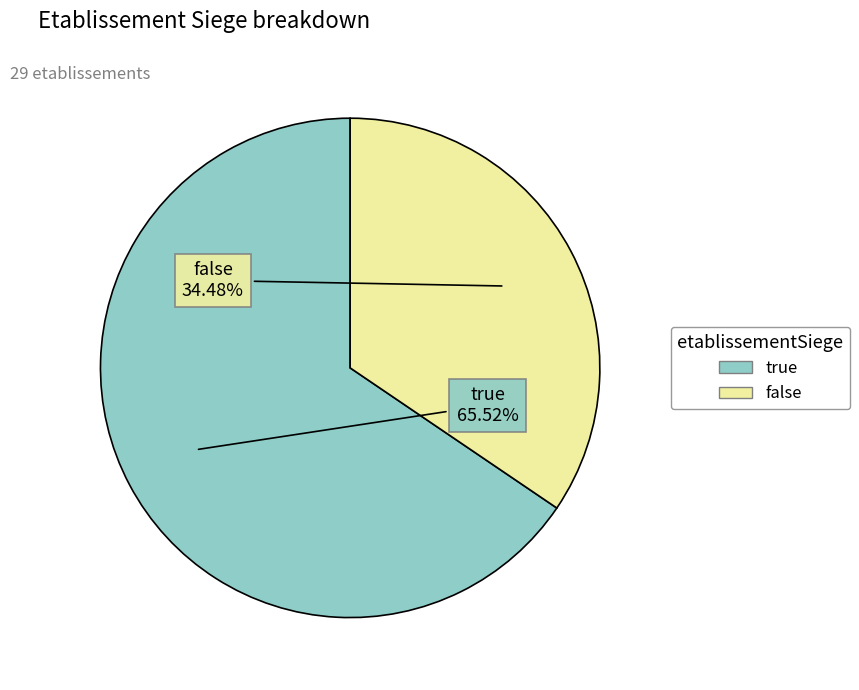

True or false: false accounts for 34% of the total.

True